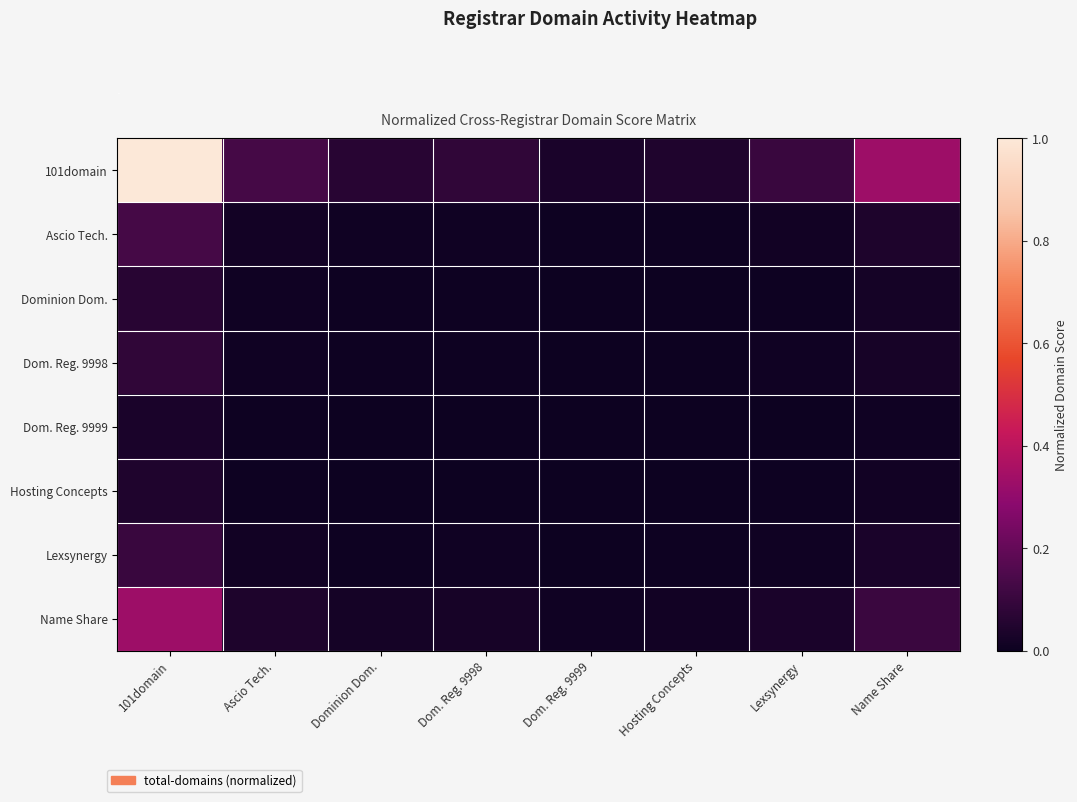

At which category is the sum across all series the highest?

101domain